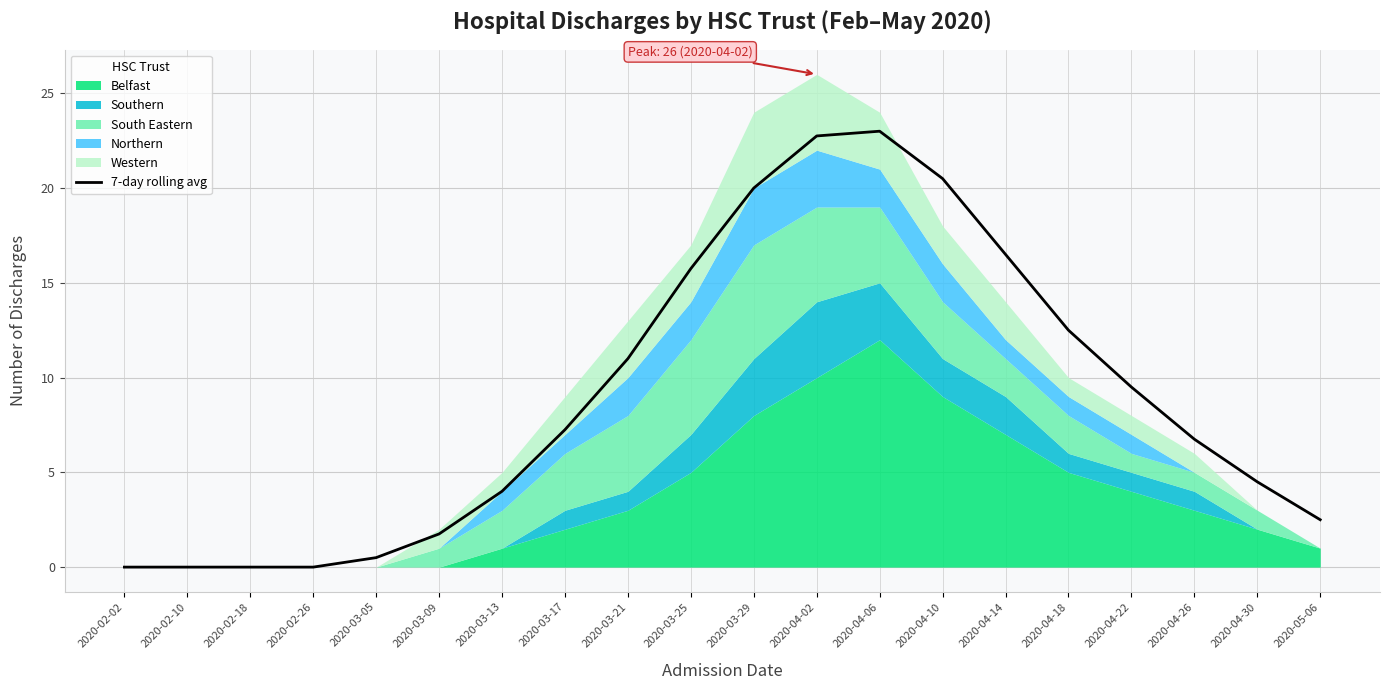

What is the difference between the second highest and second lowest values?

22.8